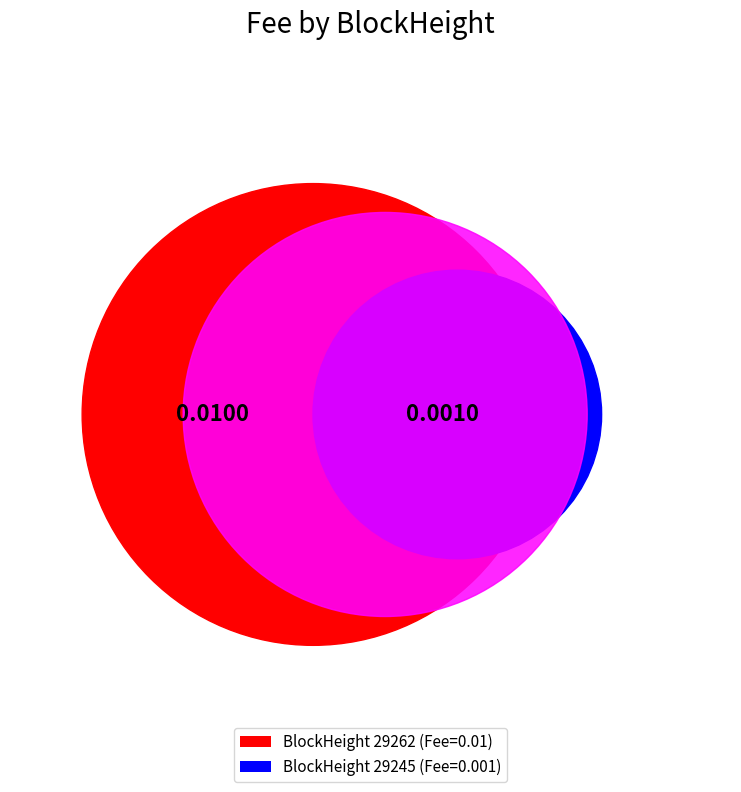

The 29245 slice represents 19% of the pie. True or false?

False